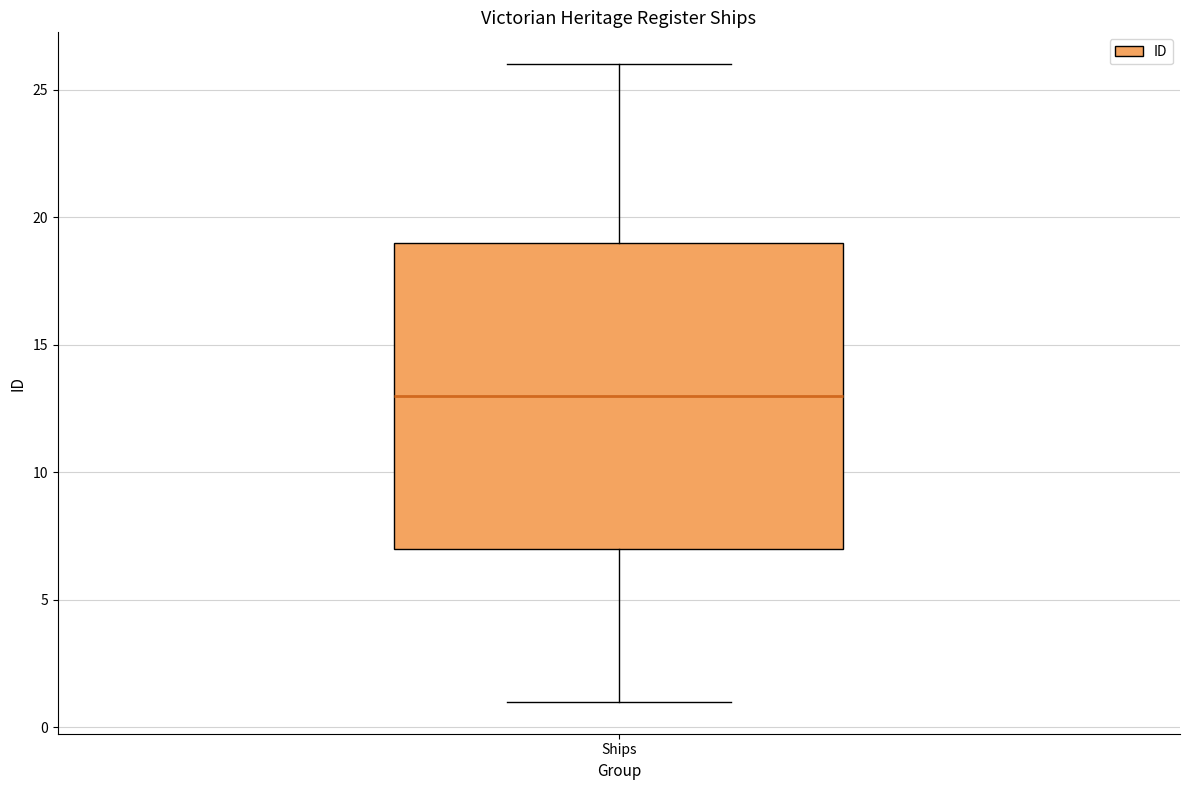

Transcribe this box plot: give where the median line is, the range the box spans, and where the two whiskers end, as read against the y-axis. The values are not printed on the chart, so give them approximately, as read against the axis.

median 13, box 7 to 19, whiskers 1 to 26